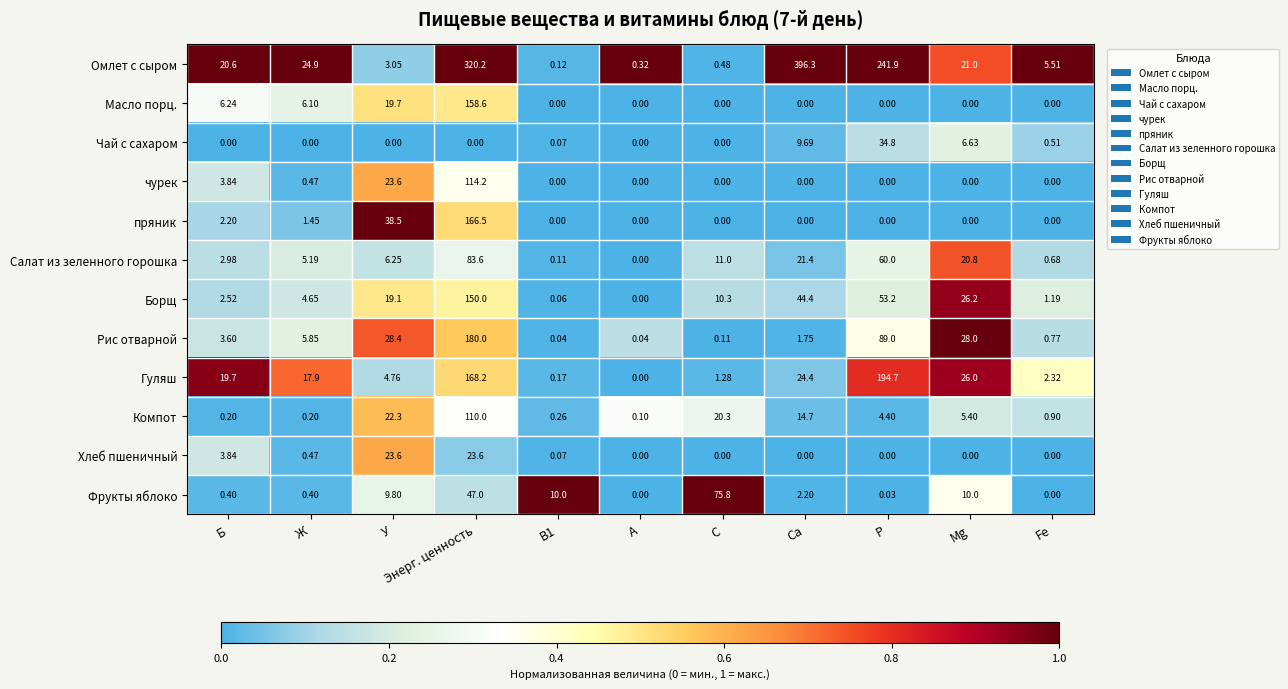

Which label corresponds to the largest value in the chart?

Ca